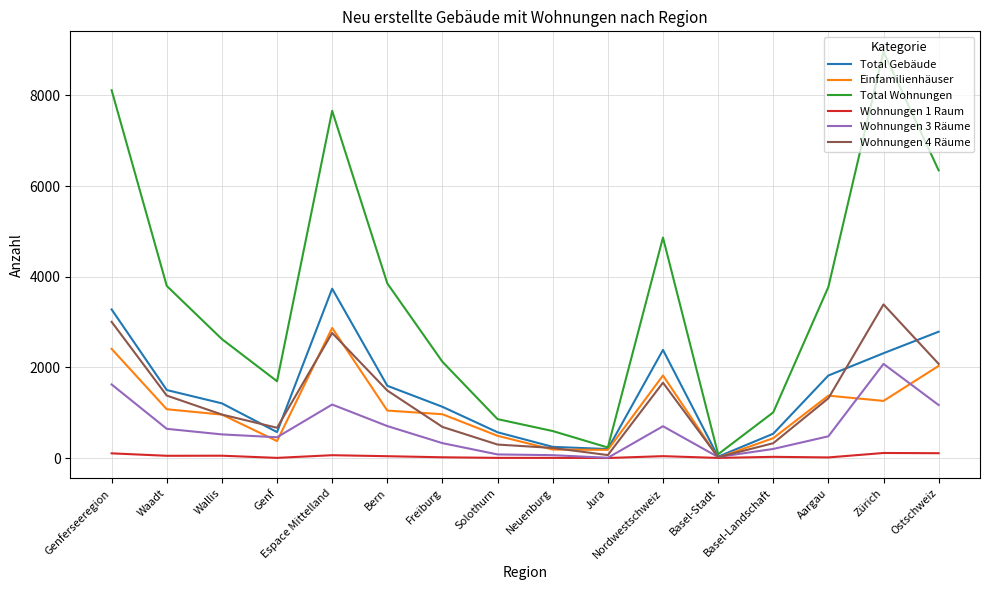

Which label corresponds to the largest value in the chart?

Zürich